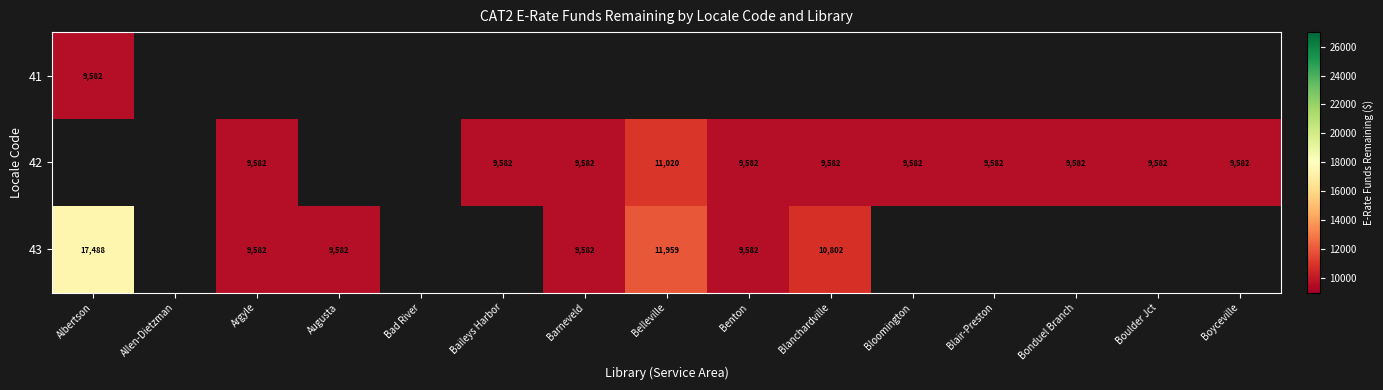

How many values in 43 are above zero?

7